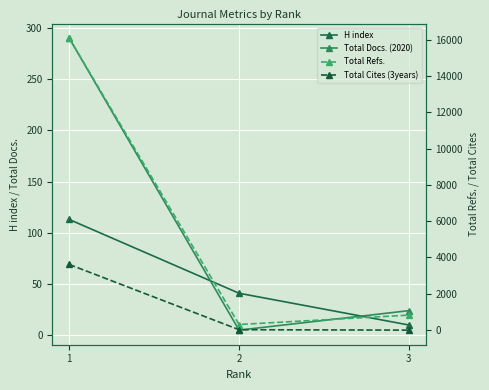

What is the value of the Total Cites (3years) point at the 1st from the left?

3616